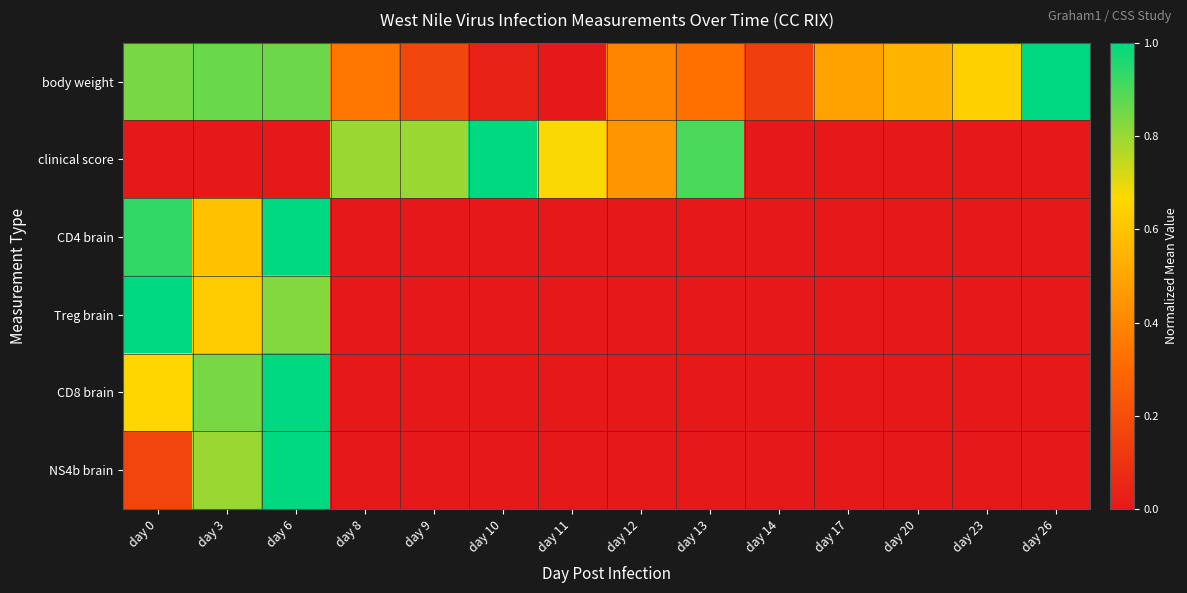

What is the total value across all series at day 11?

0.7